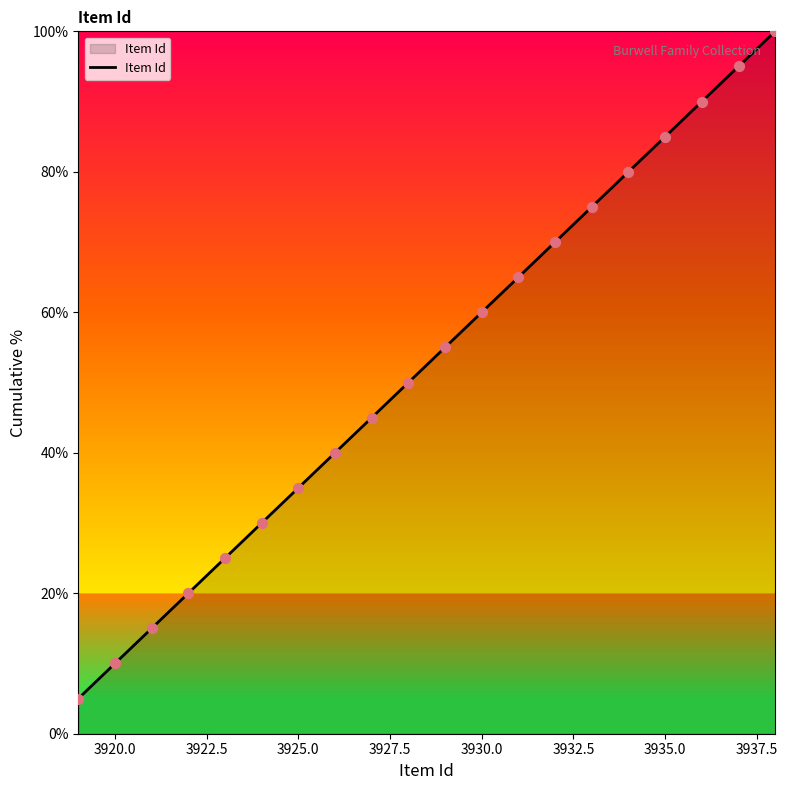

What is the difference between the maximum and minimum values?

95.0